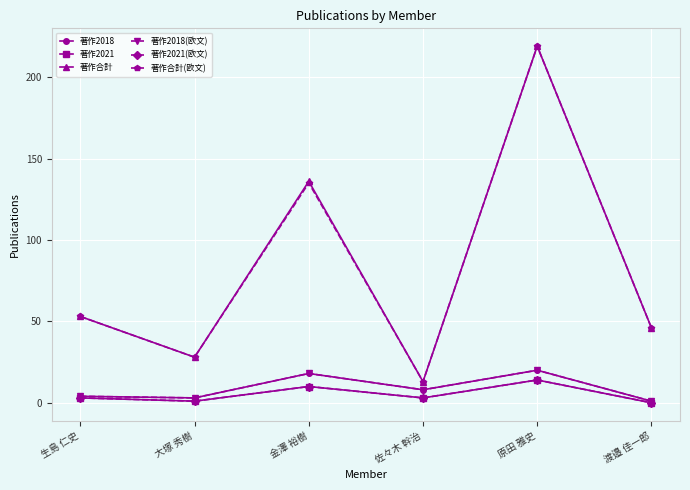

Does the chart have visible grid lines?

Yes